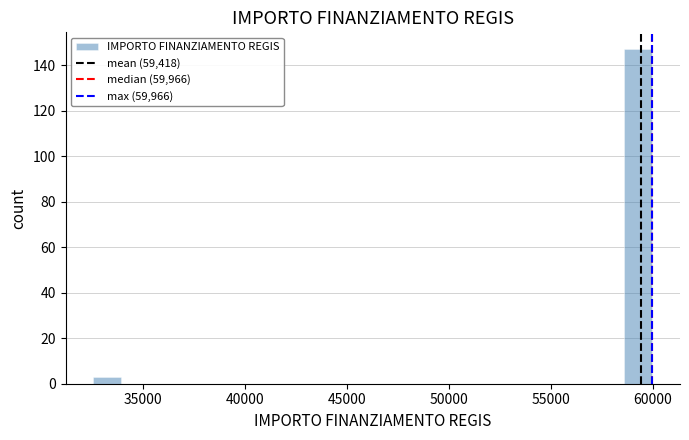

Read against the x-axis, roughly where is the centre of the tallest bar?

59500